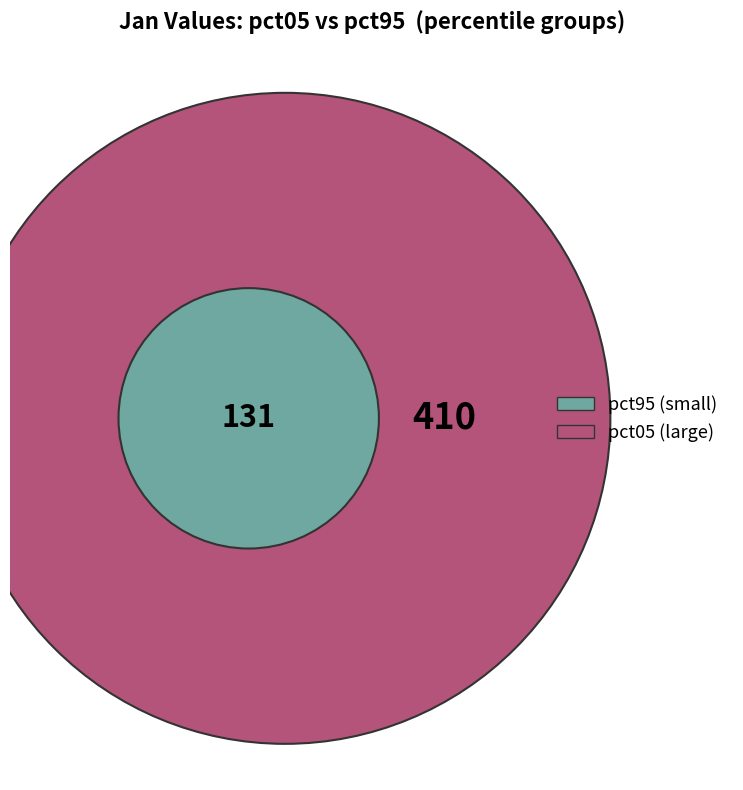

Which slice is the smallest?

pct95